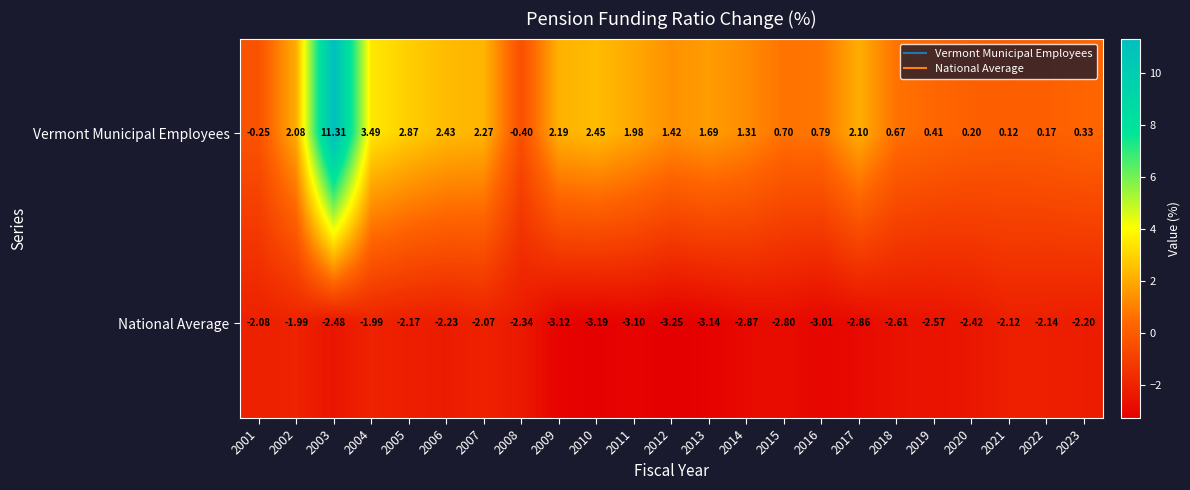

Which series has the largest range (max minus min)?

Vermont Municipal Employees